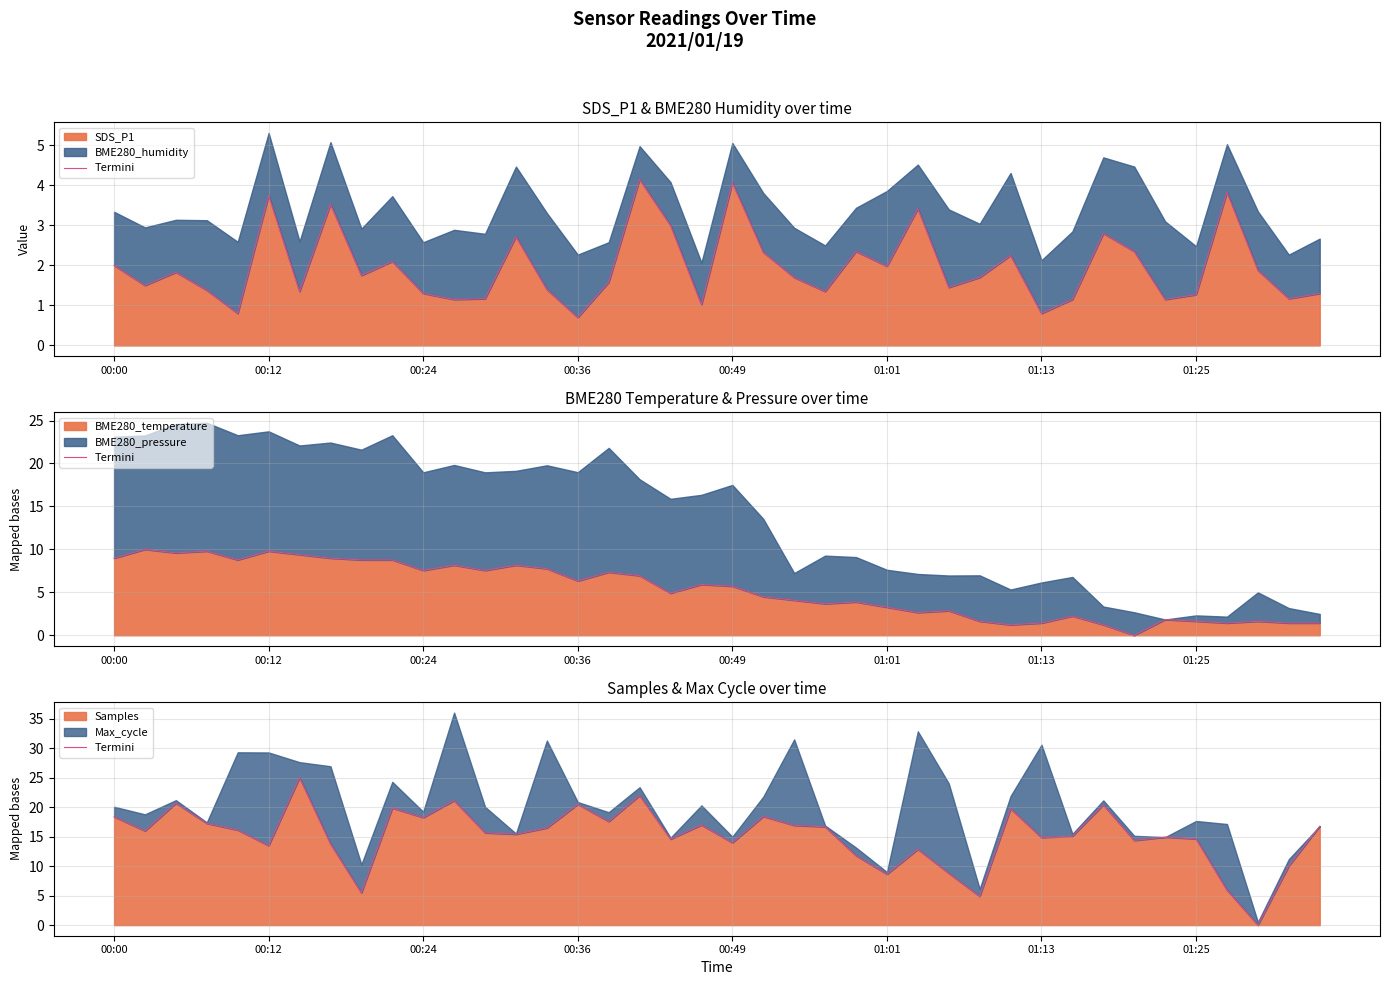

What is the lowest value of the SDS_P1 series?

0.7